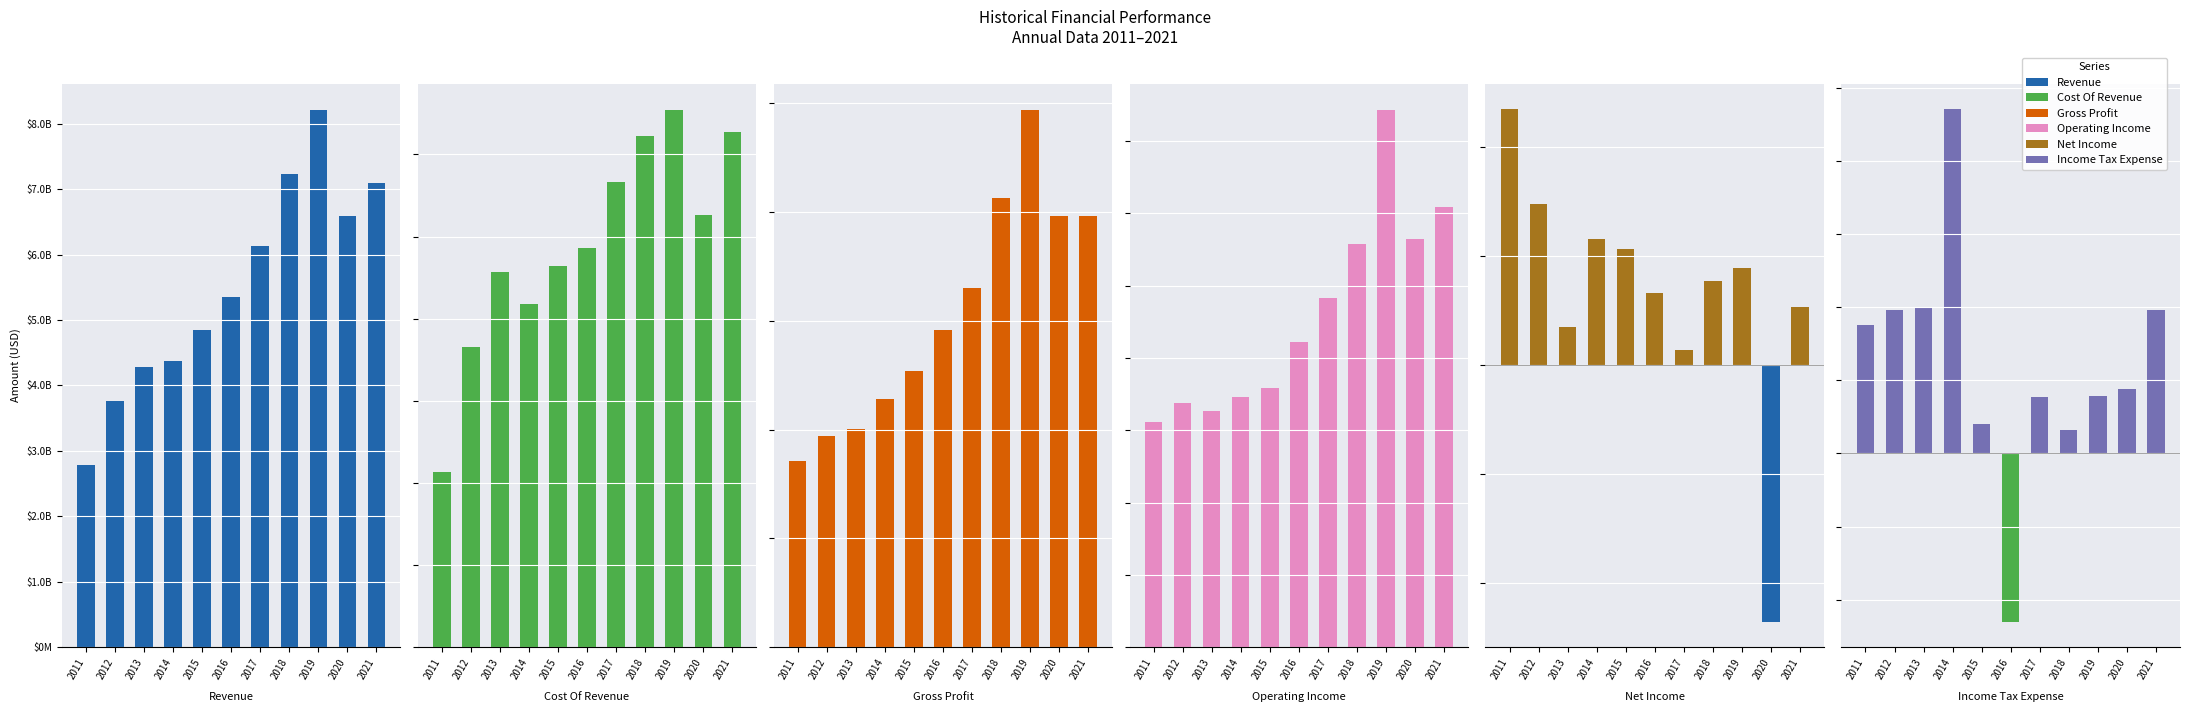

At which category is the sum across all series the highest?

2019